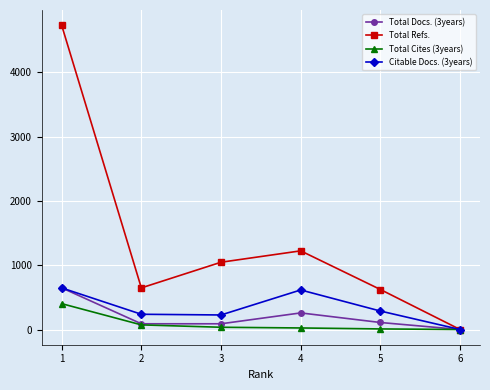

Count the number of categories in the chart.

6